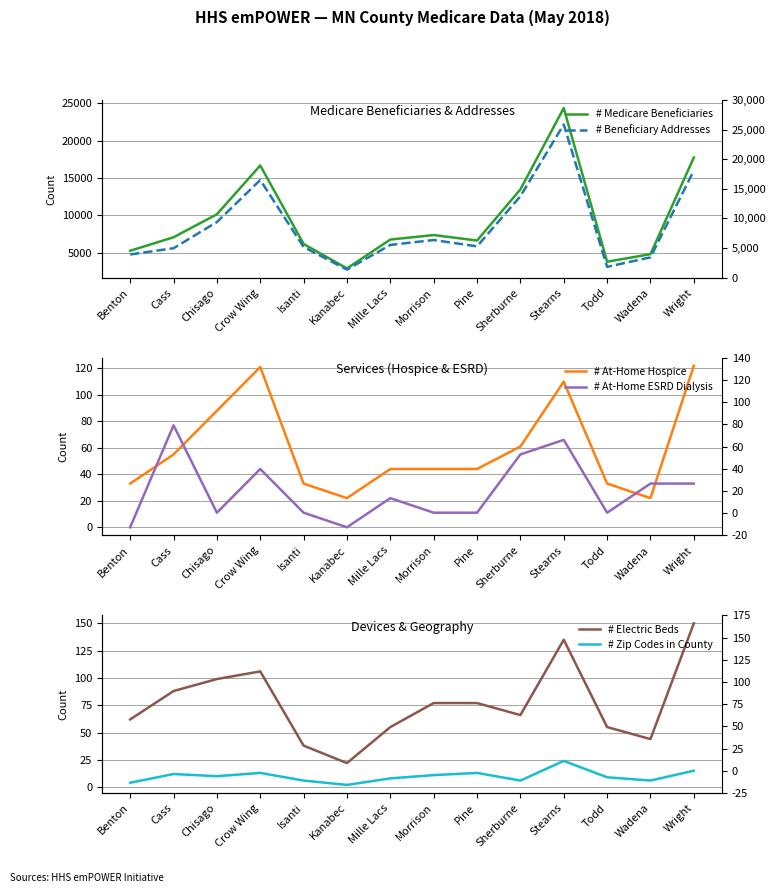

In # At-Home ESRD Dialysis, how many points are higher than both neighbors (excluding endpoints)?

4